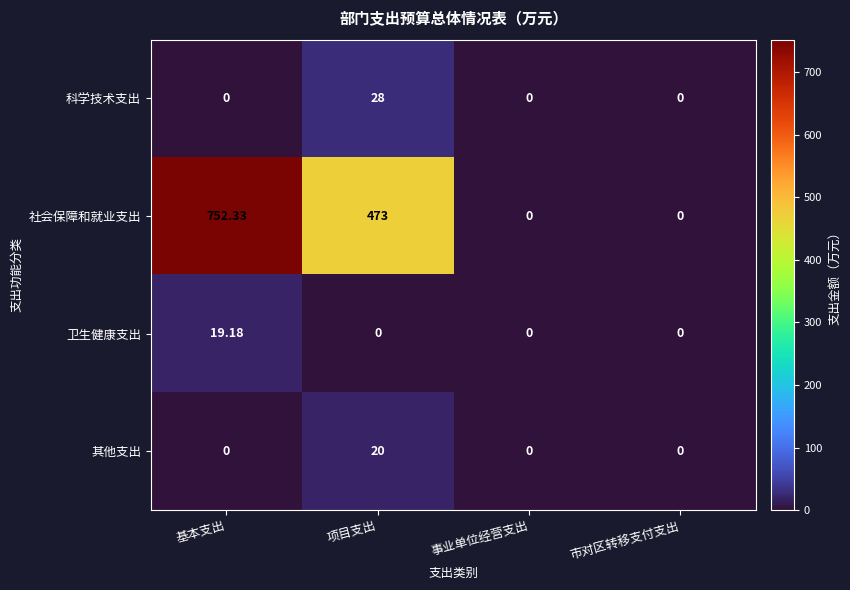

Which series has the largest total across all categories?

社会保障和就业支出